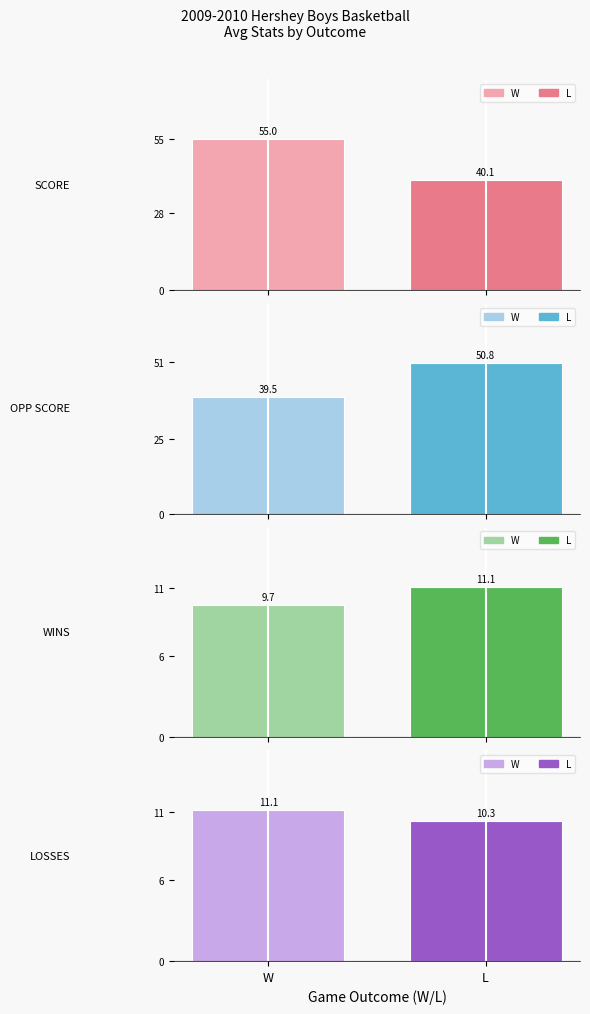

Reading left to right, transcribe all the data shown in this chart.

SCORE: 55.0	40.1
OPP SCORE: 39.5	50.8
WINS: 9.7	11.1
LOSSES: 11.1	10.3